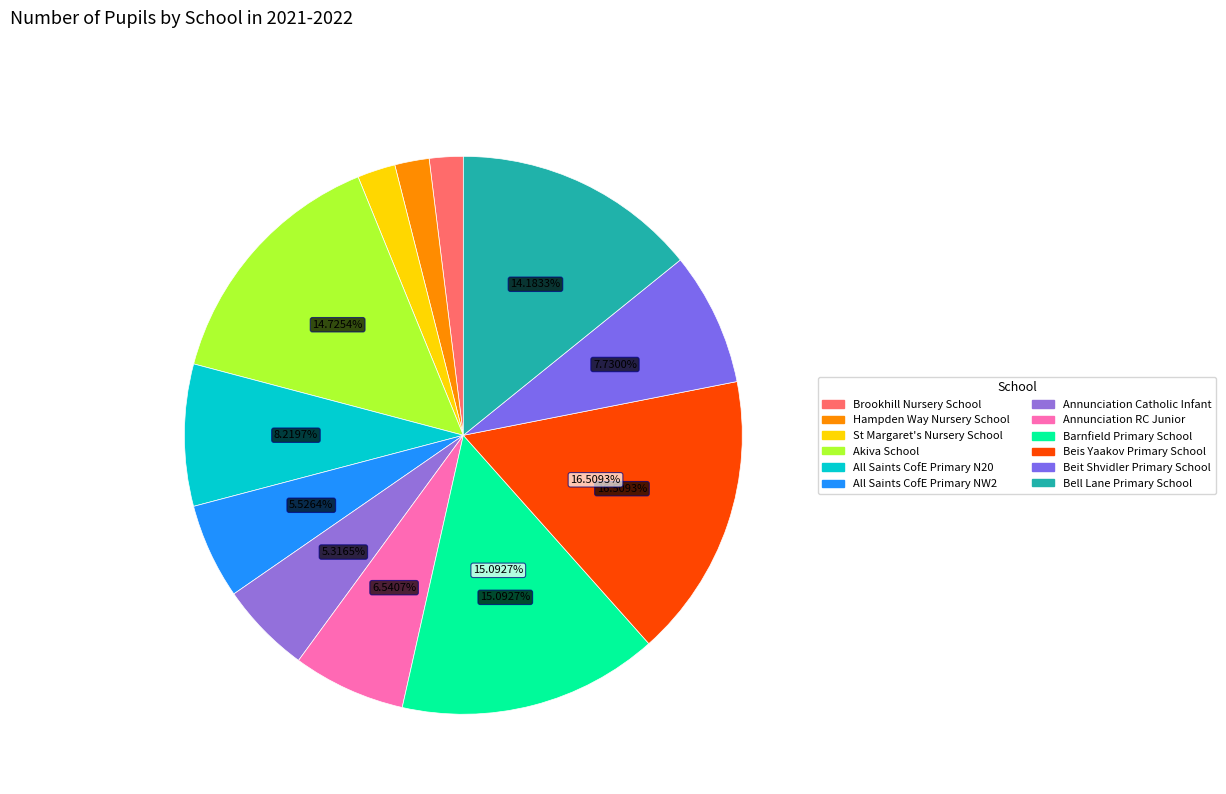

What percentage is NOT represented by Barnfield Primary School?

84.9%